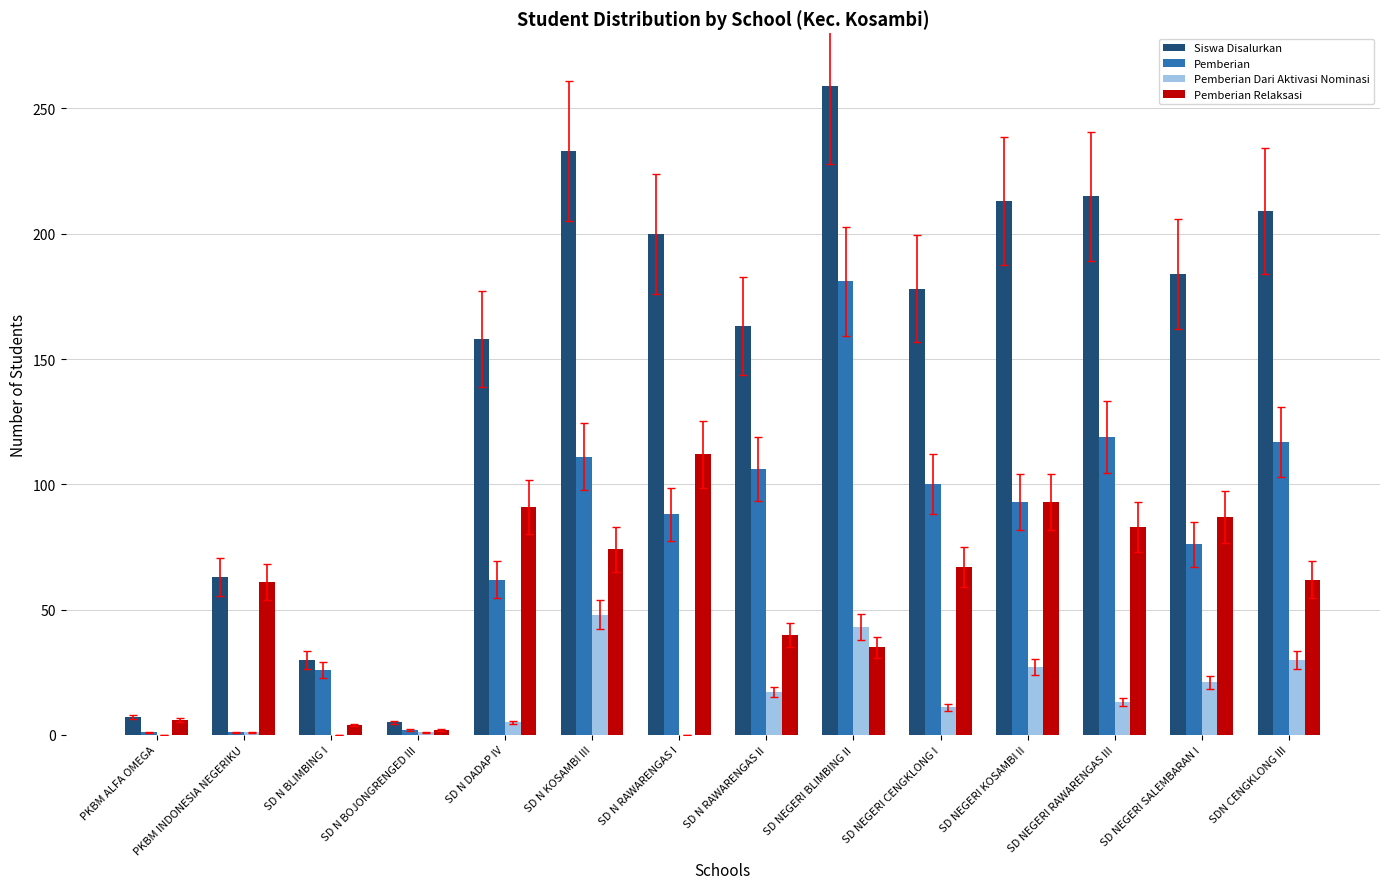

Which series has the largest total across all categories?

Siswa Disalurkan